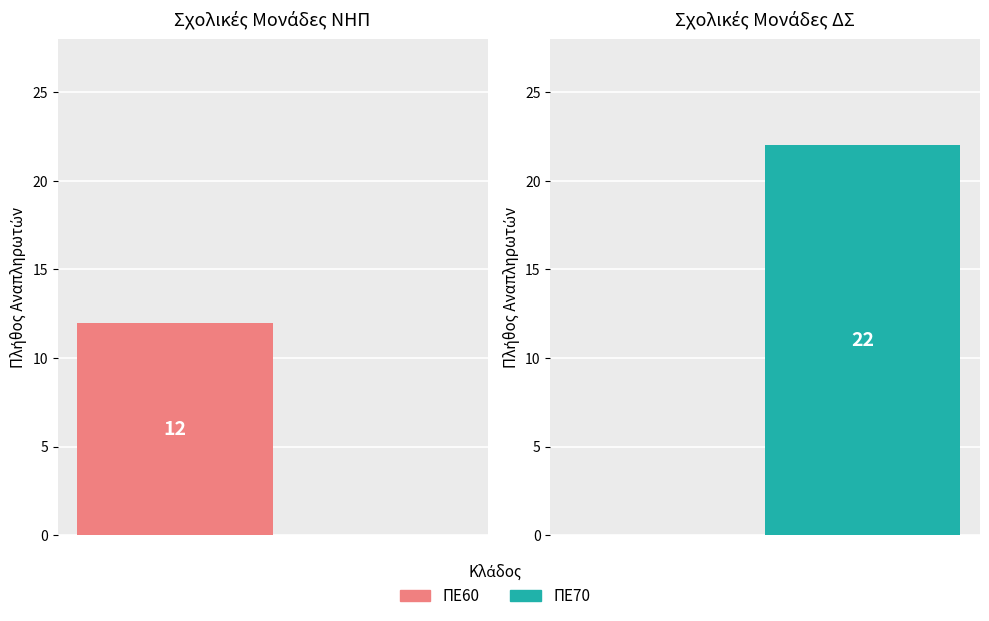

What is the label of the 2nd bar from the left?

ΠΕ70